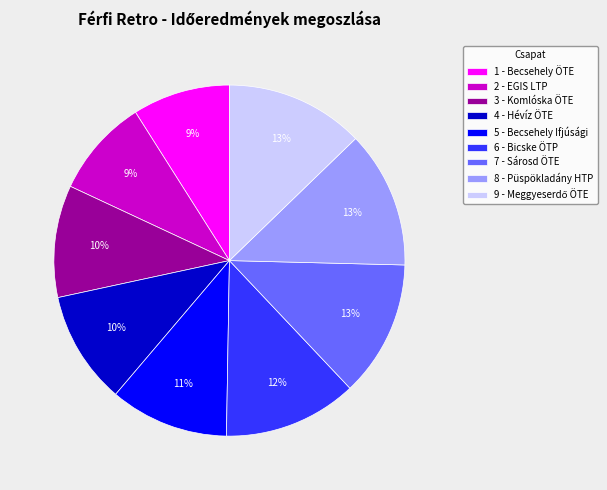

Count the number of slices in the pie.

9